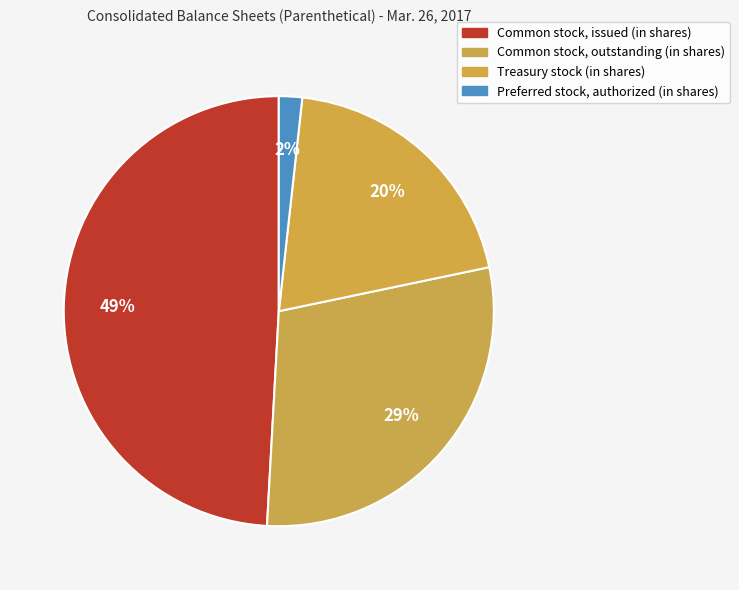

To the nearest percent, what is the combined percentage of Common stock, outstanding (in shares) and Common stock, issued (in shares)?

78%